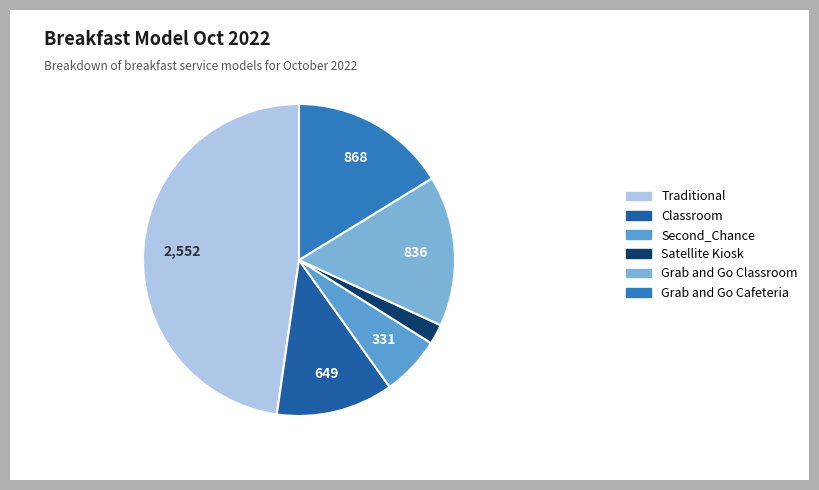

Is there a majority slice in this chart?

No